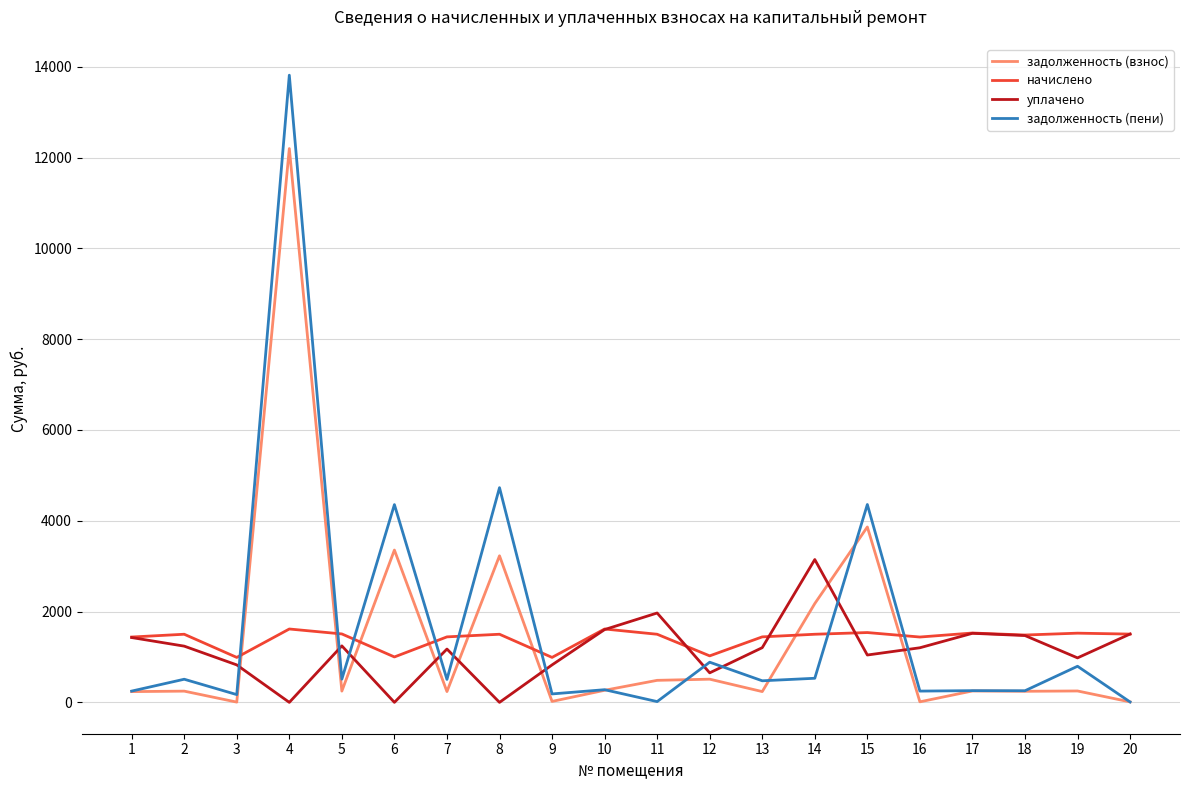

The value of задолженность (пени) at 2 is 509.4. True or false?

True